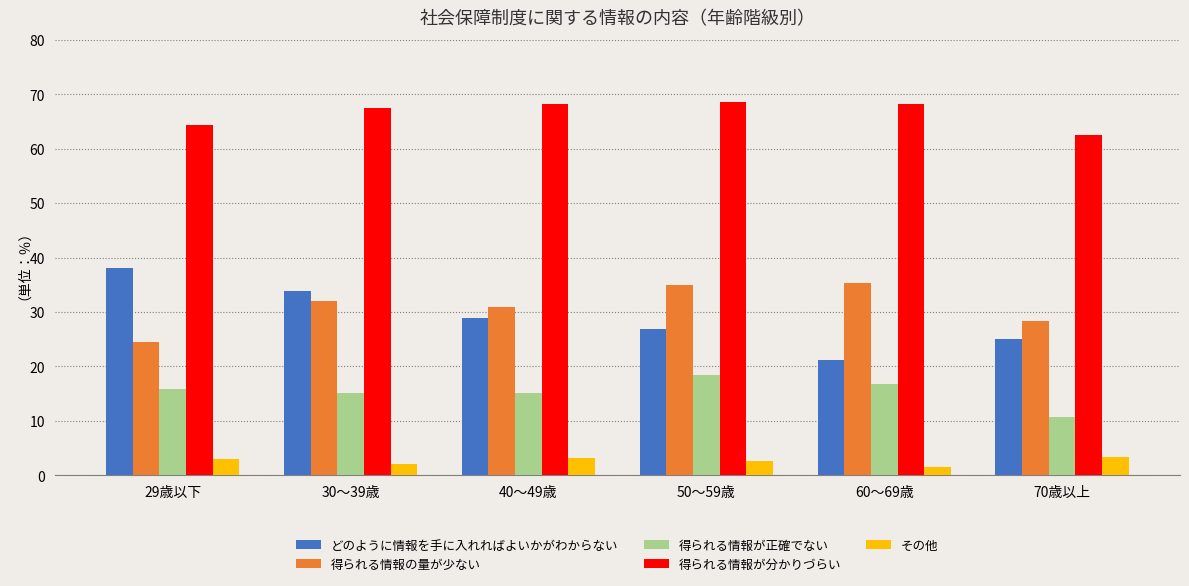

How many values in the どのように情報を手に入れればよいかがわからない series exceed 28?

3